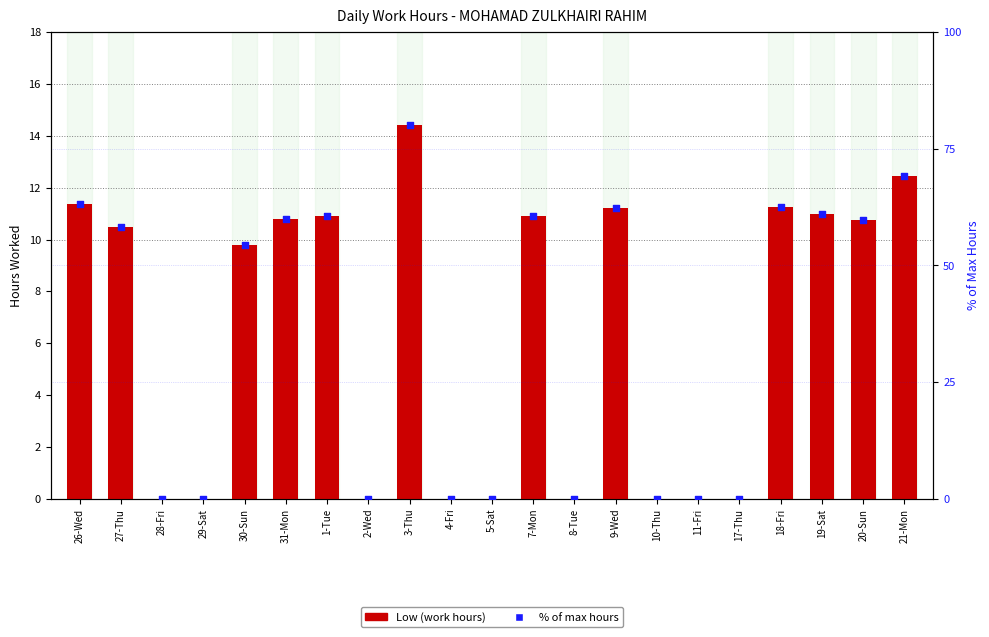

Which series has the largest Y range (max minus min)?

% of max hours